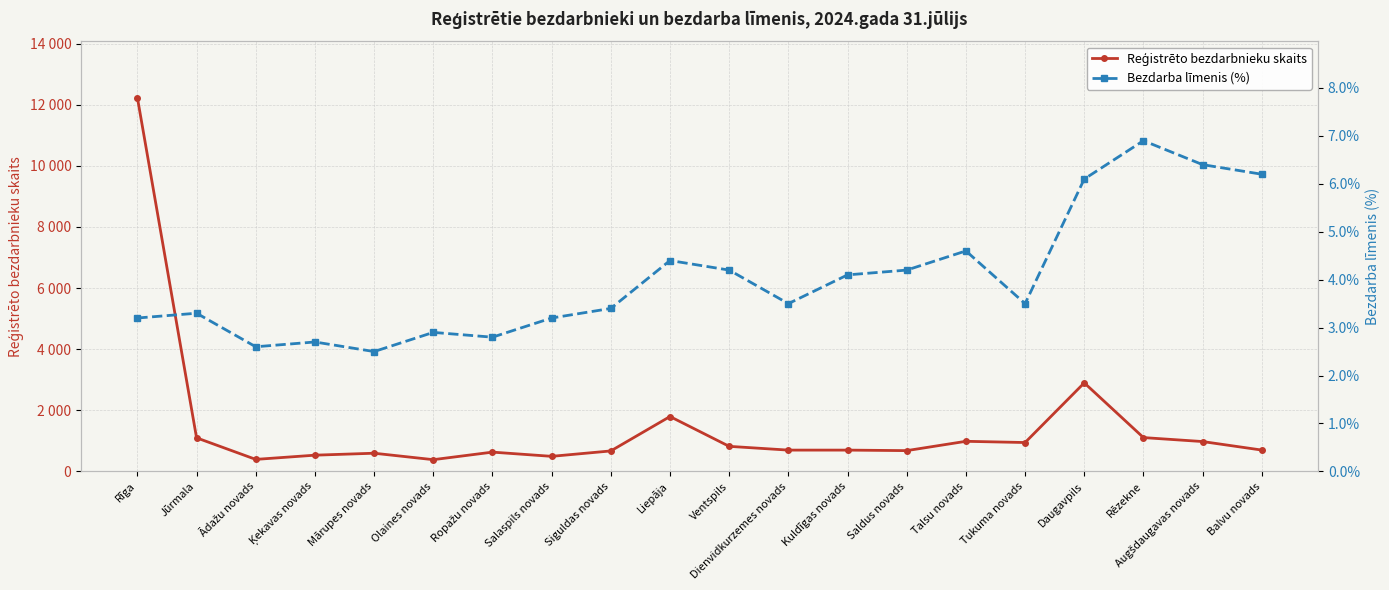

True or false: Bezdarba līmenis (%) and Reģistrēto bezdarbnieku skaits cross at least once.

False